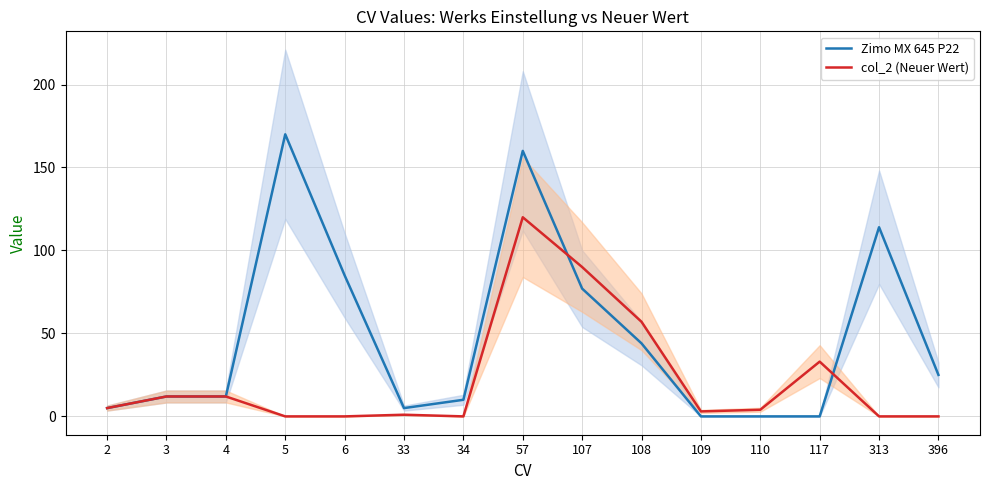

Where is the first local maximum for col_2 (Neuer Wert)?

33